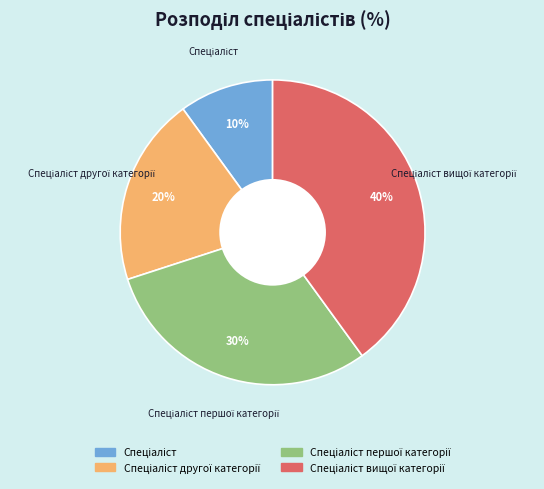

Does any single category account for the majority?

No